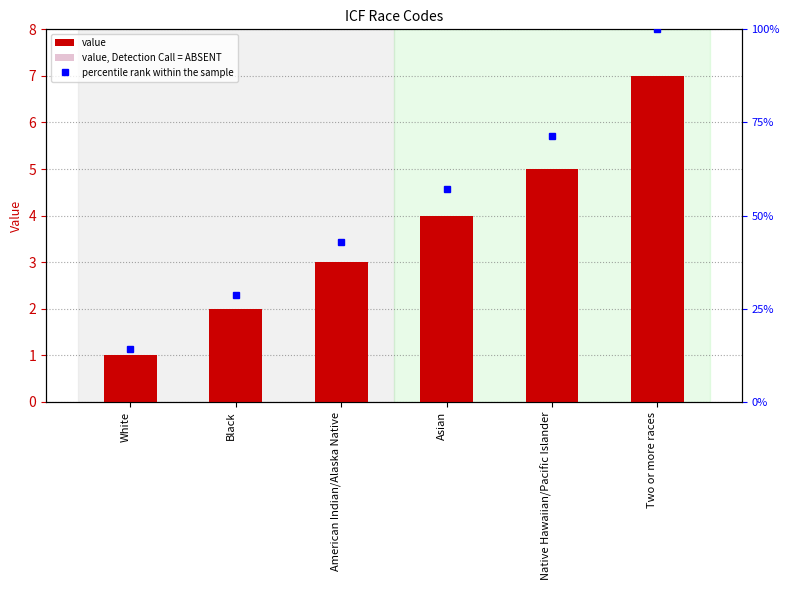

Between American Indian/Alaska Native and Two or more races, which is larger?

Two or more races